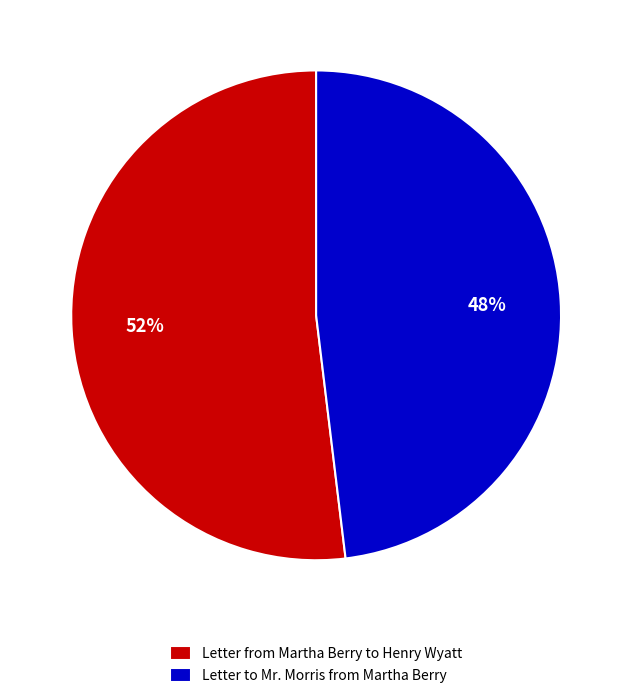

Which slice represents more than half of the pie?

Letter from Martha Berry to Henry Wyatt